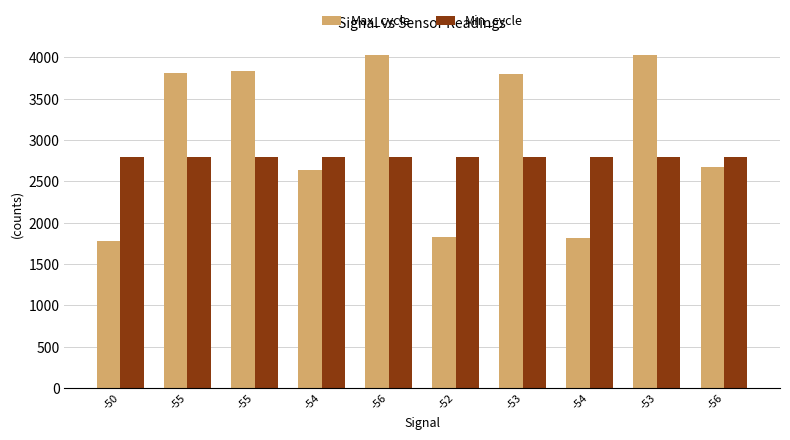

Between -56 and -52, which series saw the biggest shift?

Max_cycle